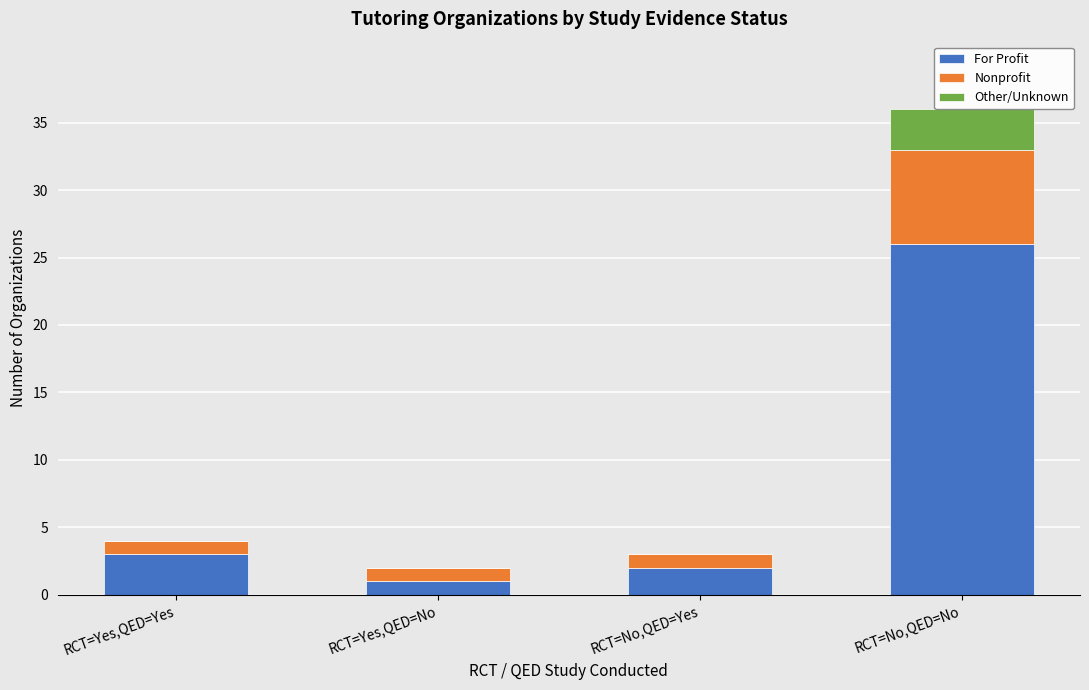

List the series in order of their overall mean, lowest first.

Other/Unknown, Nonprofit, For Profit